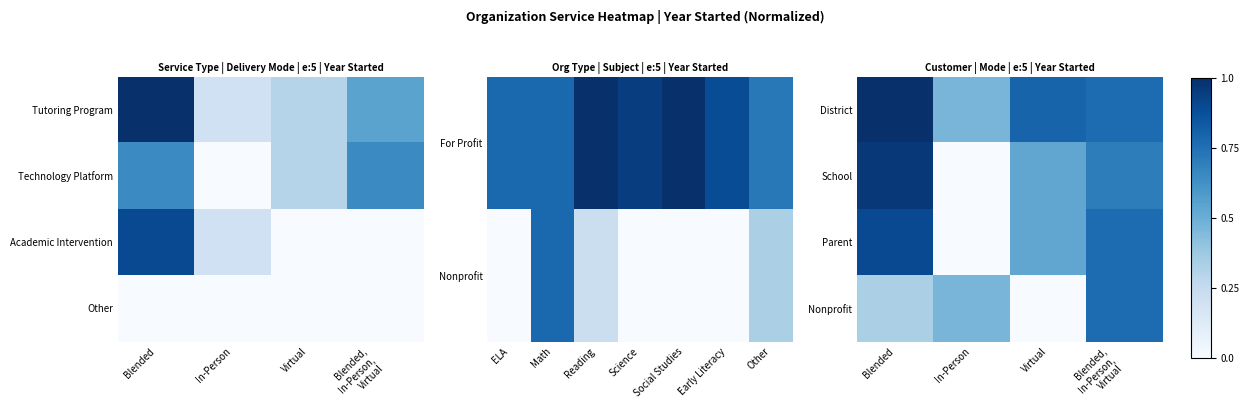

How many positive values does the School series have?

3